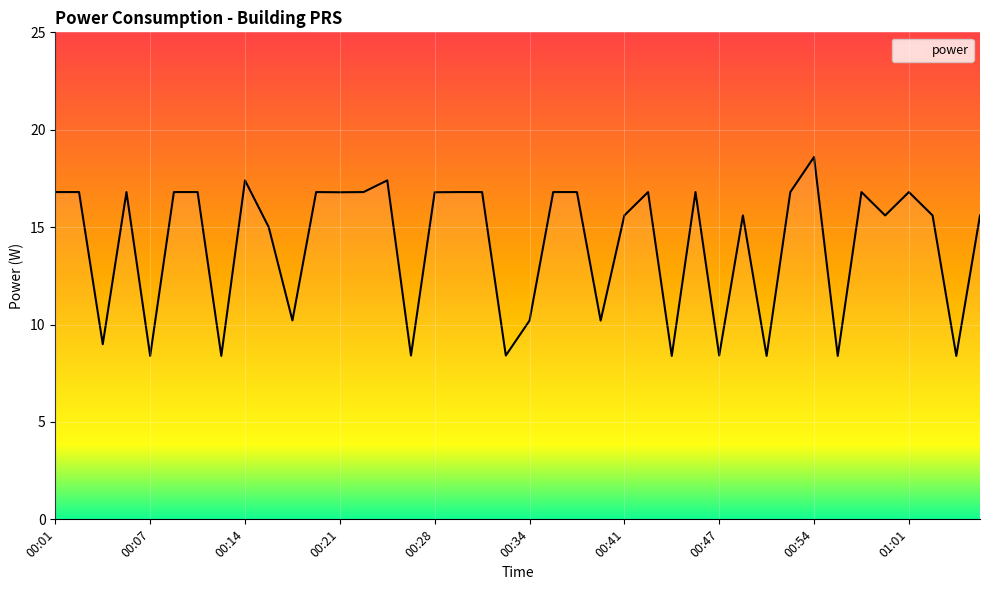

What is the difference between the maximum and minimum values?

10.2